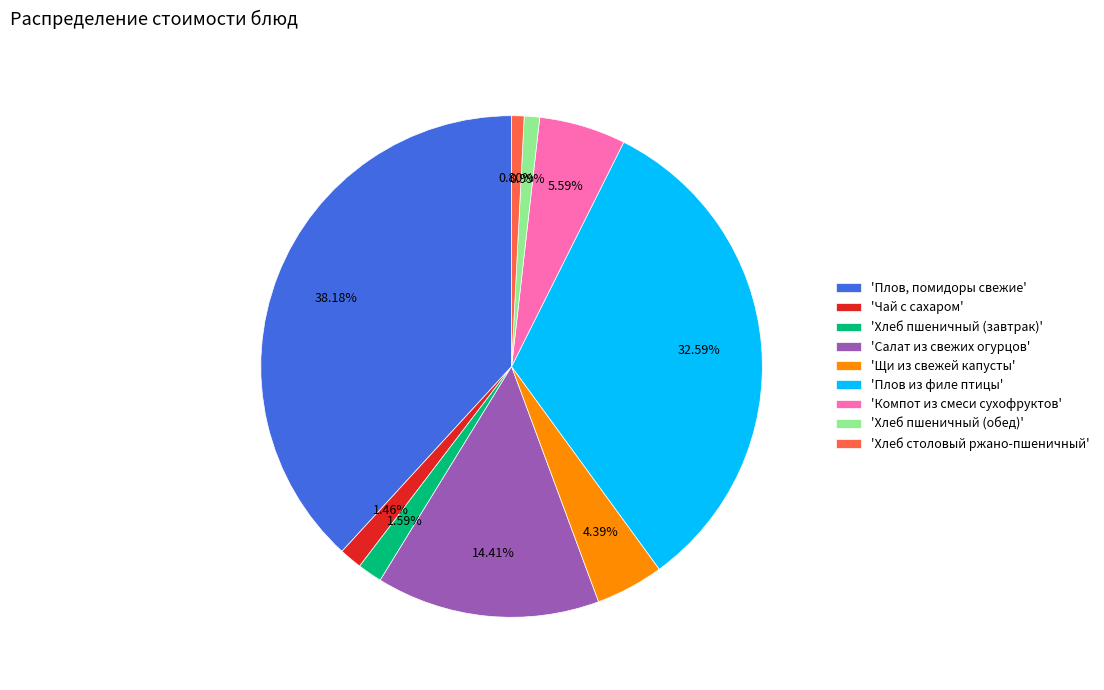

Combined, do 'Компот из смеси сухофруктов' and 'Хлеб пшеничный (завтрак)' account for over 50%?

No